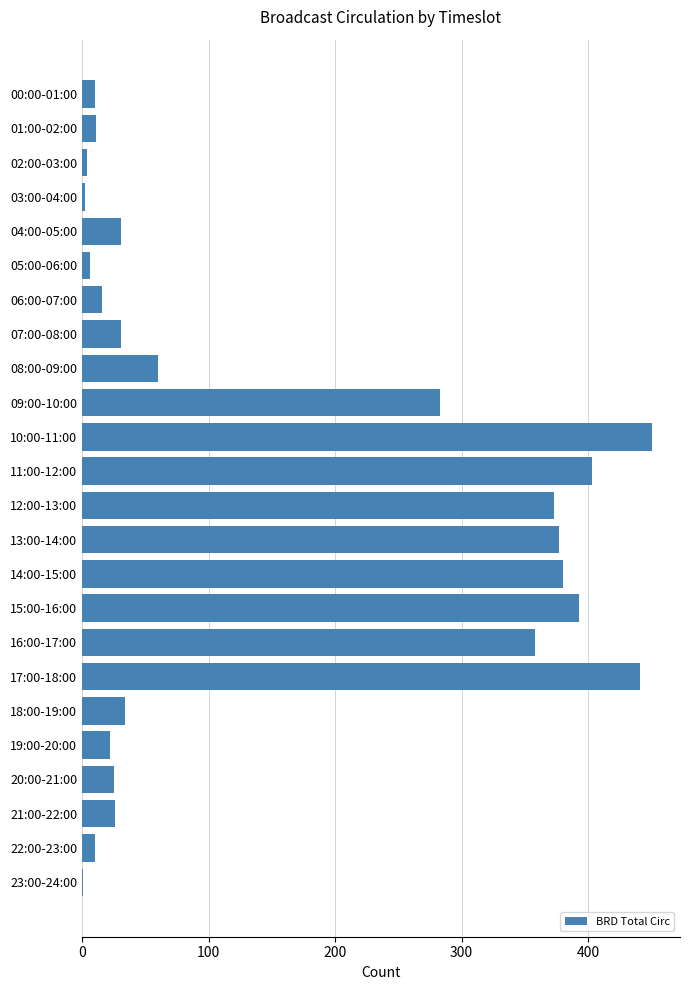

Where is the data nearest to the value 225?

09:00-10:00